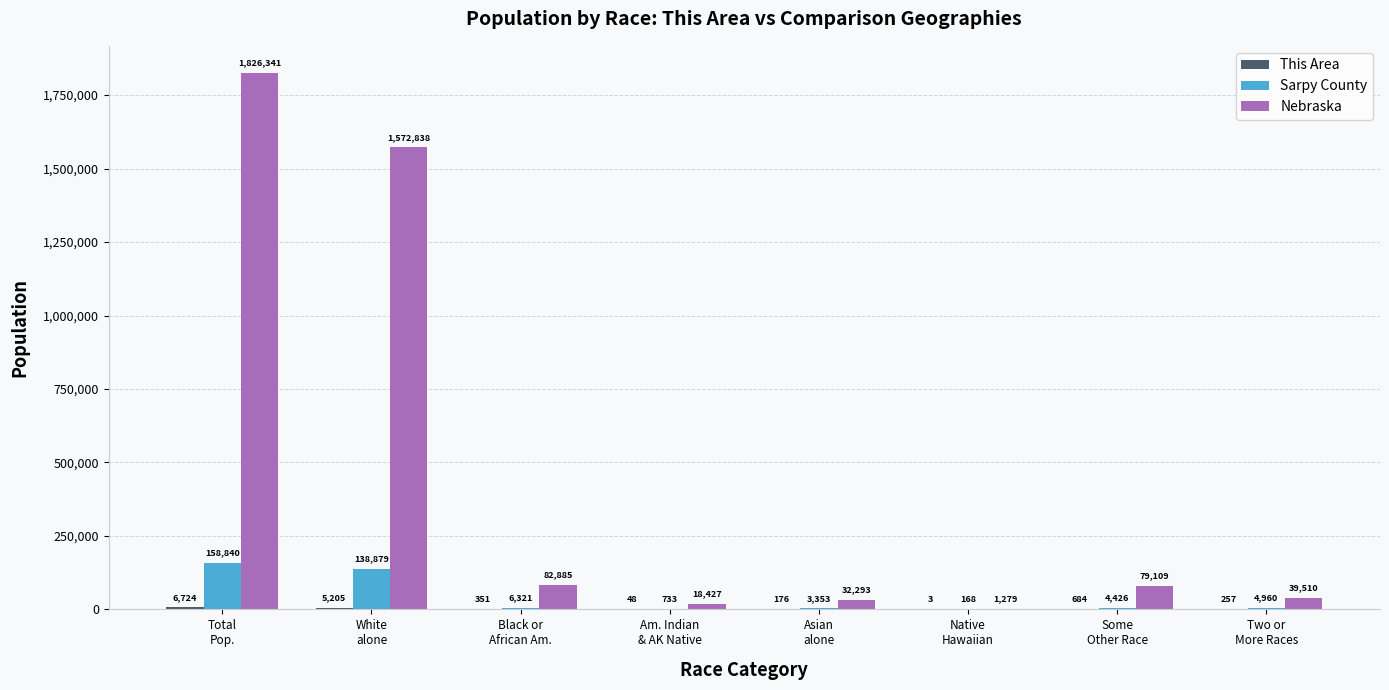

What is the maximum value shown in the chart?

1826341